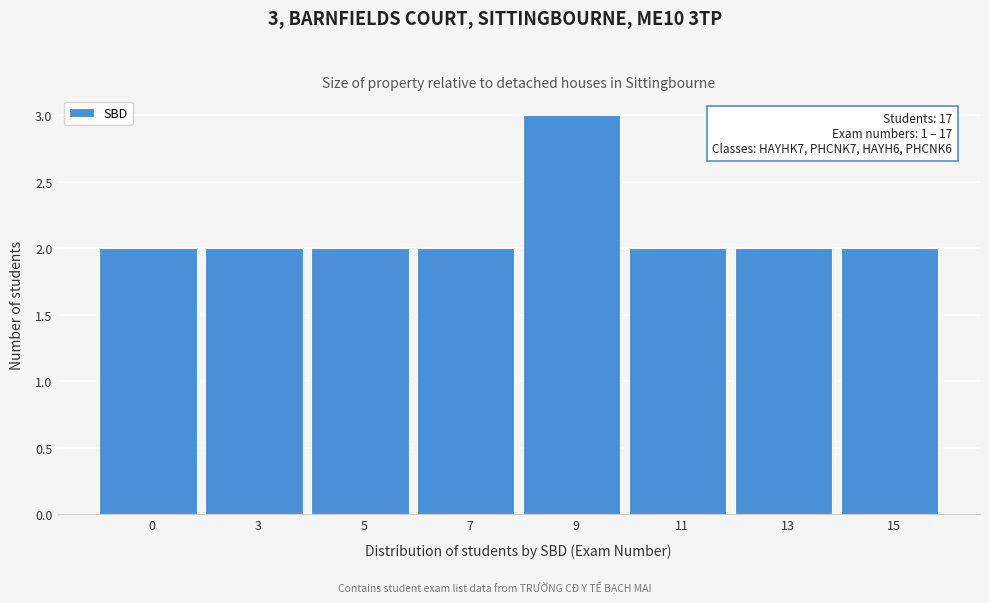

Reading left to right, transcribe all the data shown in this chart.

0=2	3=2	5=2	7=2	9=3	11=2	13=2	15=2